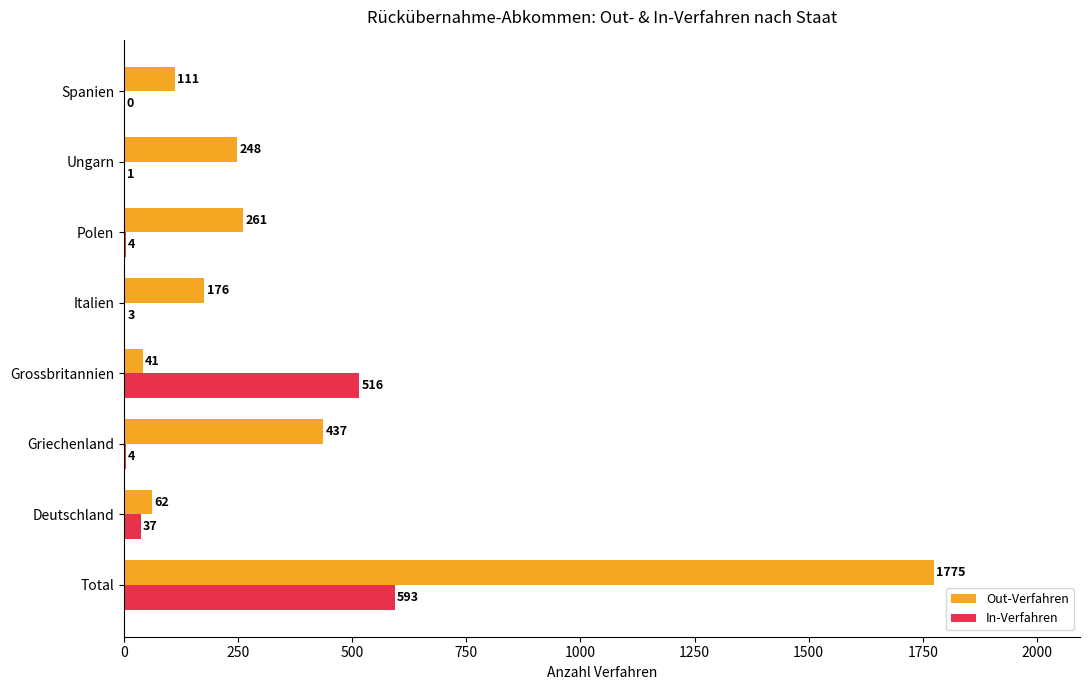

Between Deutschland and Spanien, which series saw the biggest shift?

Out-Verfahren